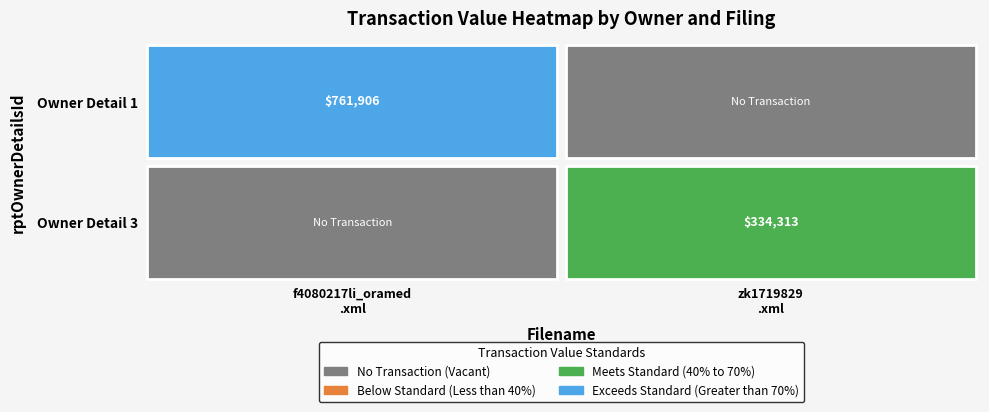

The f4080217li_oramed.xml series shows 1279356 at 1. True or false?

False